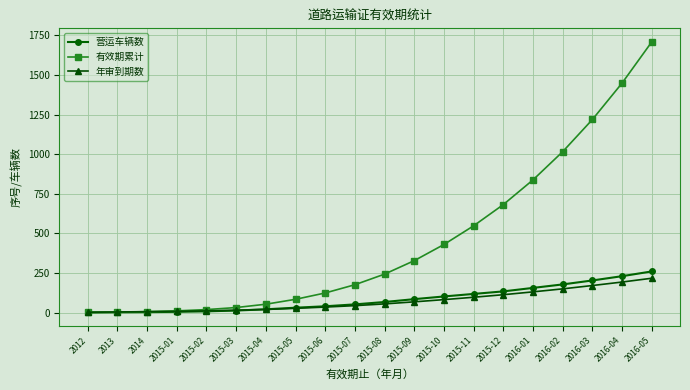

What is the greatest value displayed?

1709